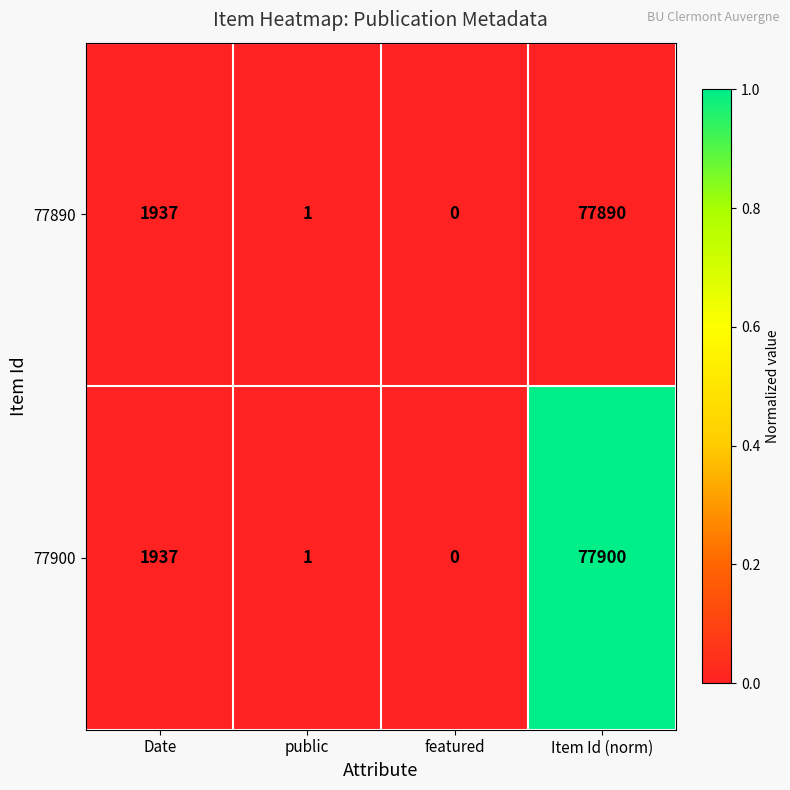

Between featured and Item Id (norm), which series saw the biggest shift?

77900